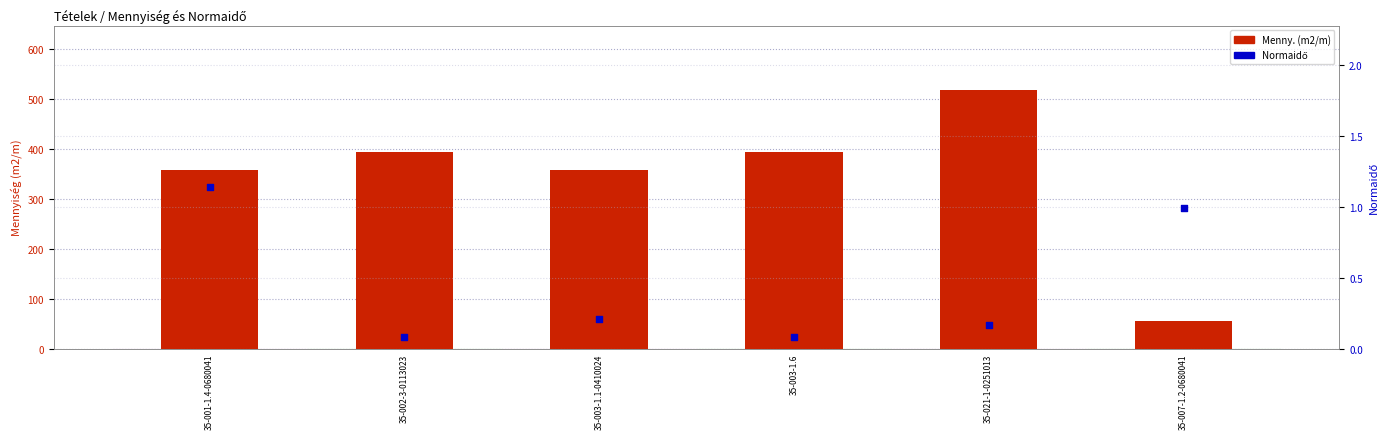

Which series has the largest Y range (max minus min)?

Menny. (m2/m)